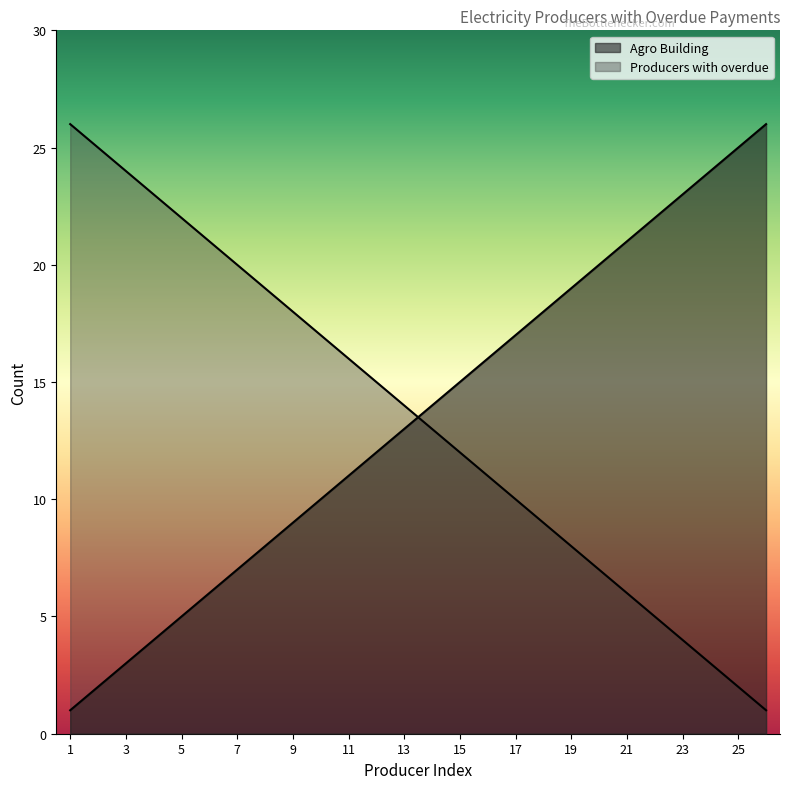

What is the average value of the Agro Building series?

14